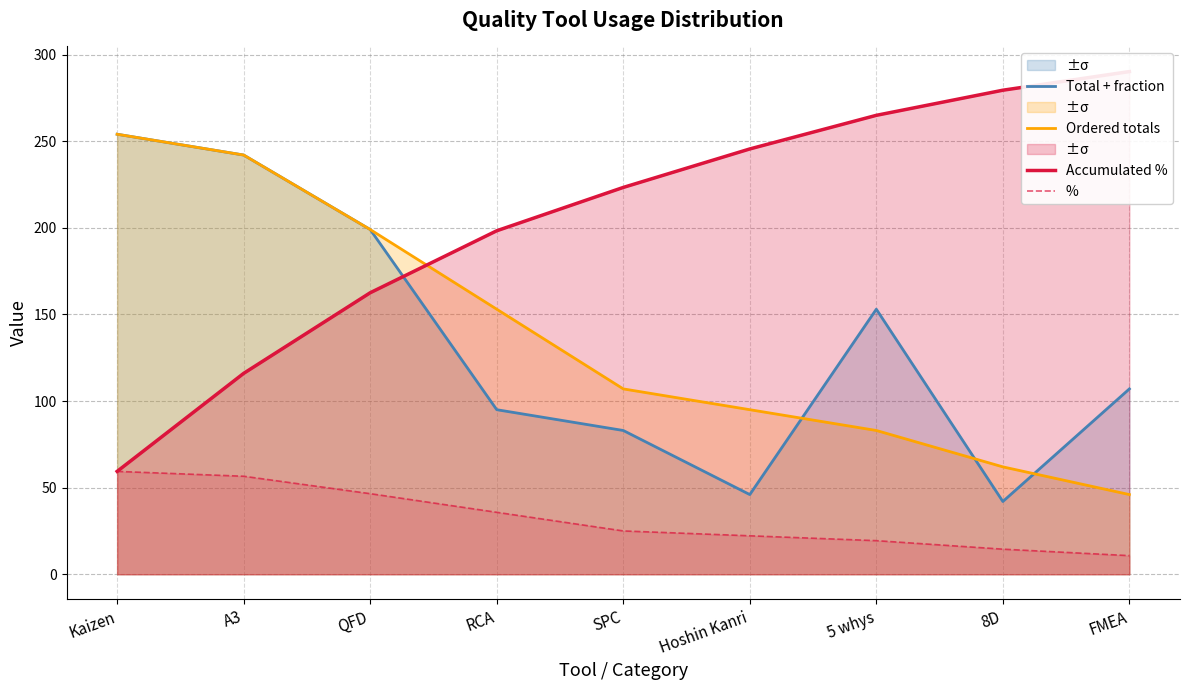

Rank the series at FMEA from lowest to highest value.

%, Ordered totals, Total + fraction, Accumulated %